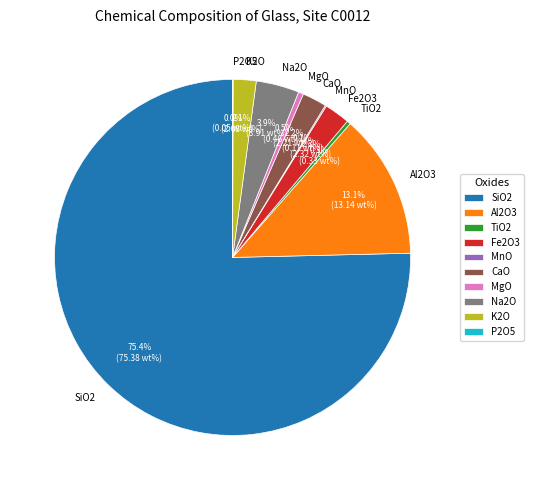

What is the ratio of the value at K2O to the value at Na2O?

0.5